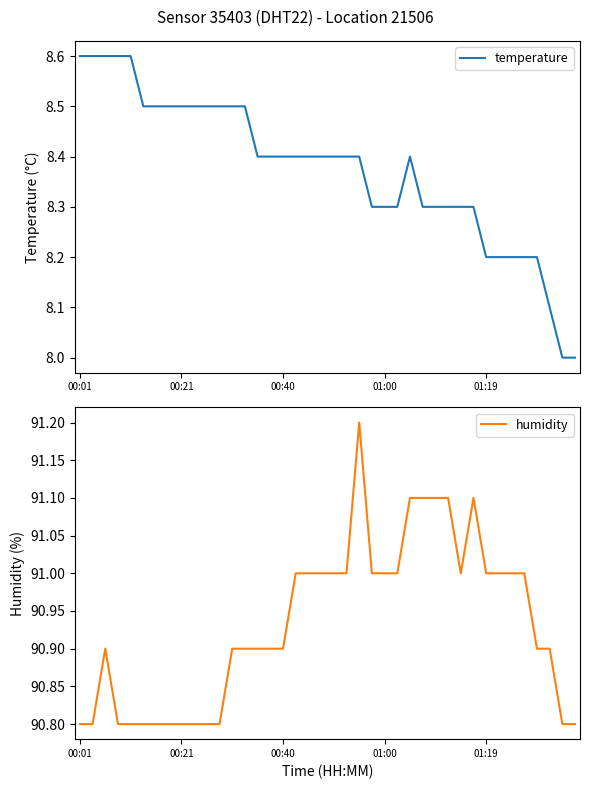

What is the difference between the second highest and minimum values in the temperature series?

0.6